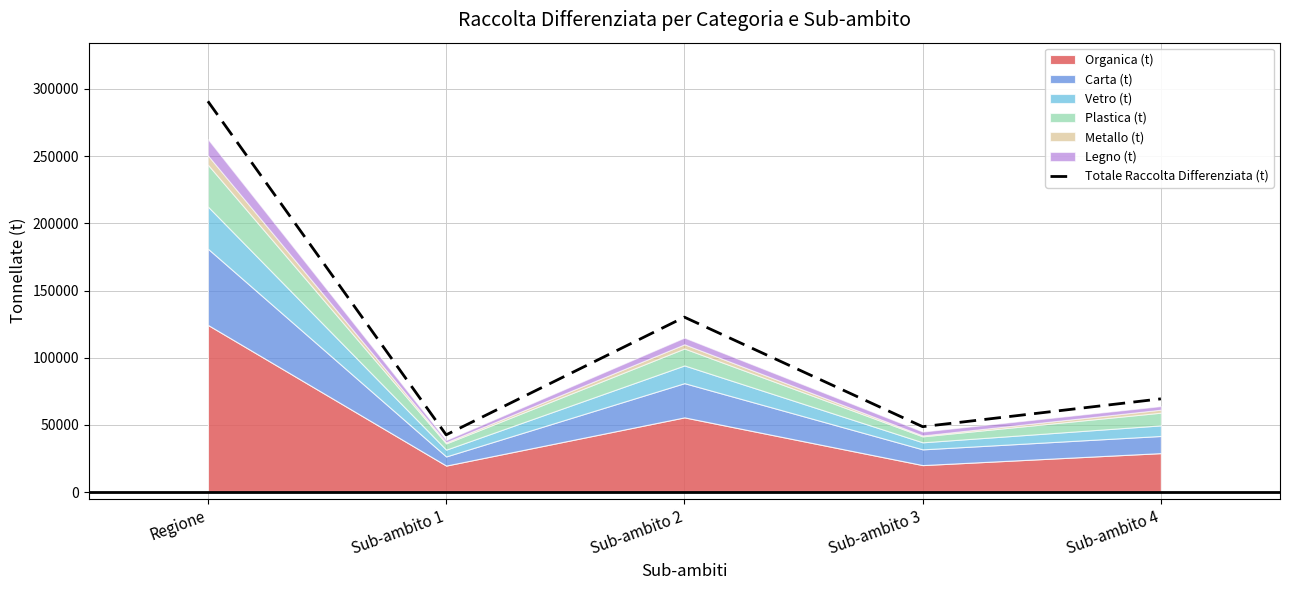

Where is the data nearest to the value 166714?

Sub-ambito 2